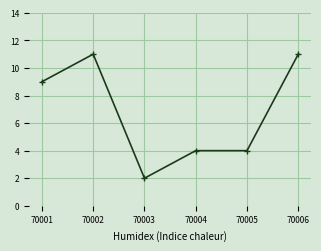

What is the value of the 1st point from the left?

9